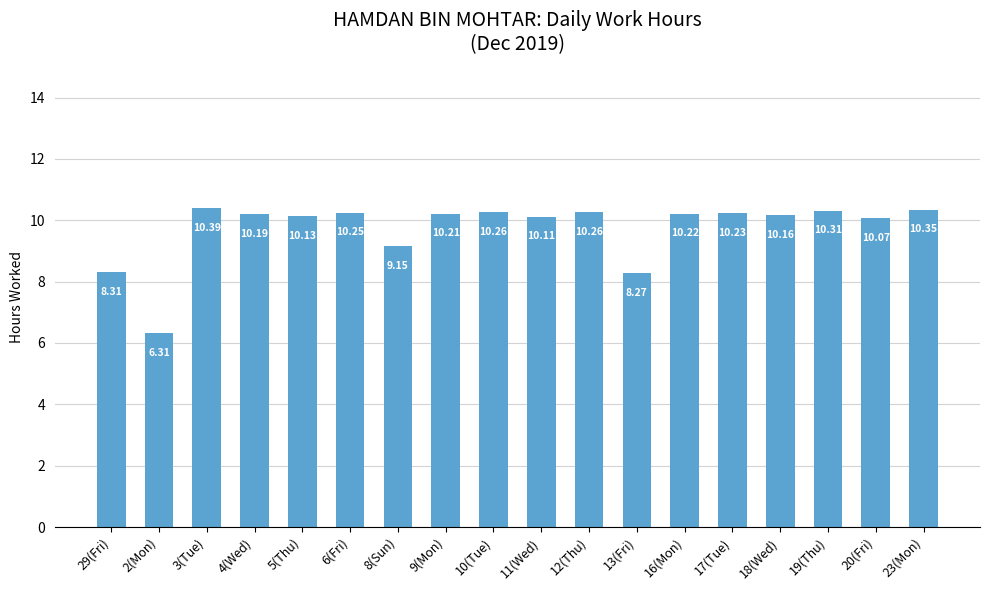

What is the minimum value shown in the chart?

6.3